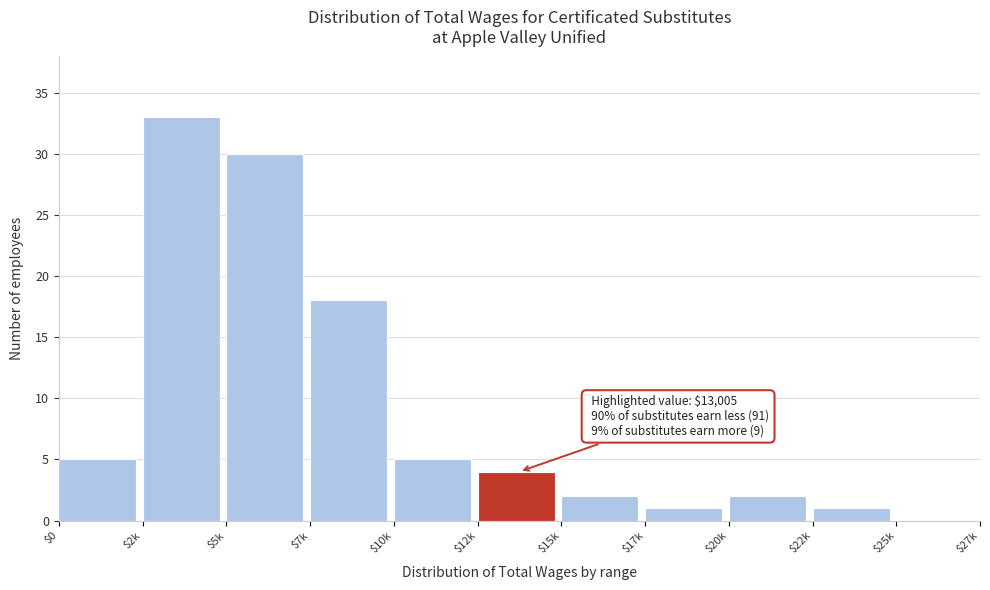

True or false: the data shows 2 at $15k.

True